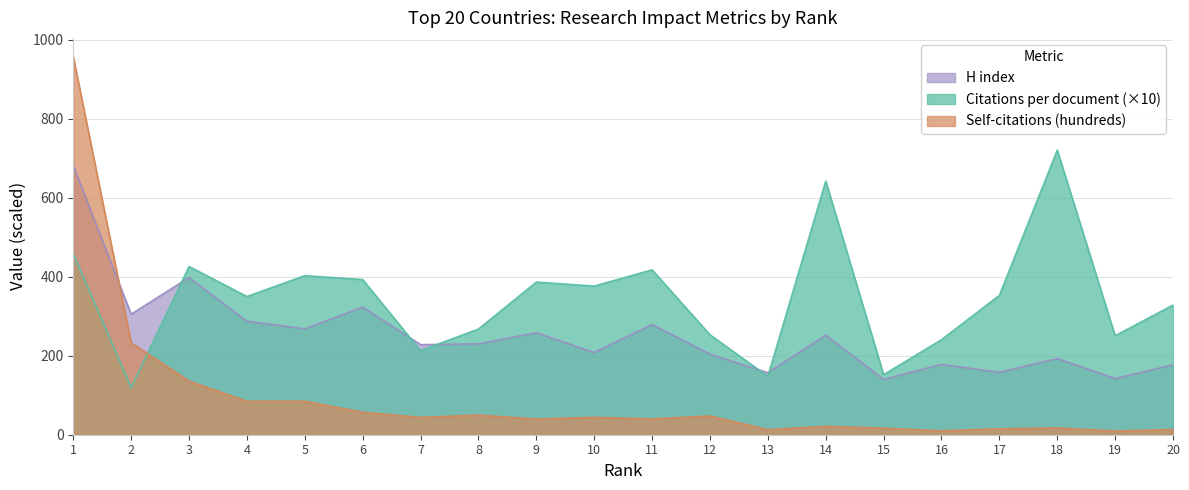

At which category does the chart reach its peak across all series?

1